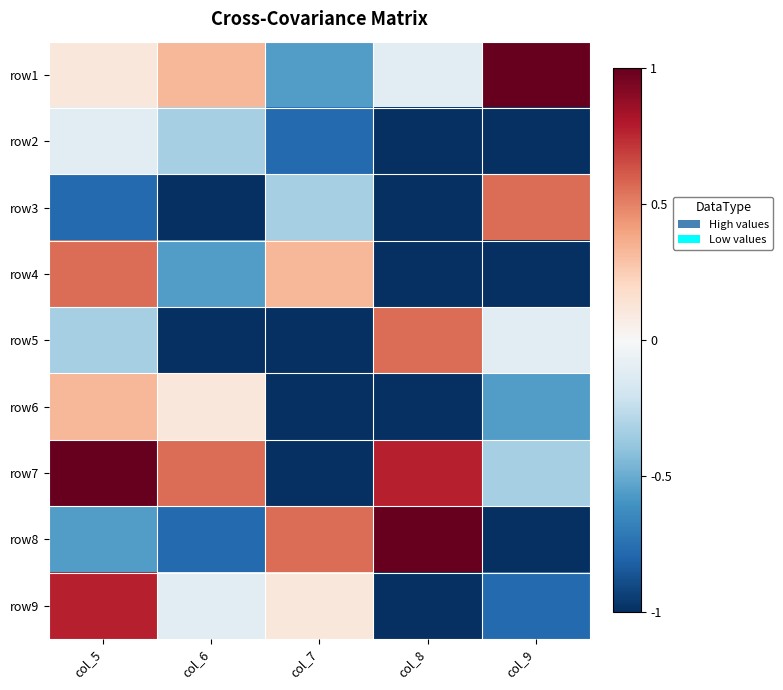

How many categories are shown in the chart?

5